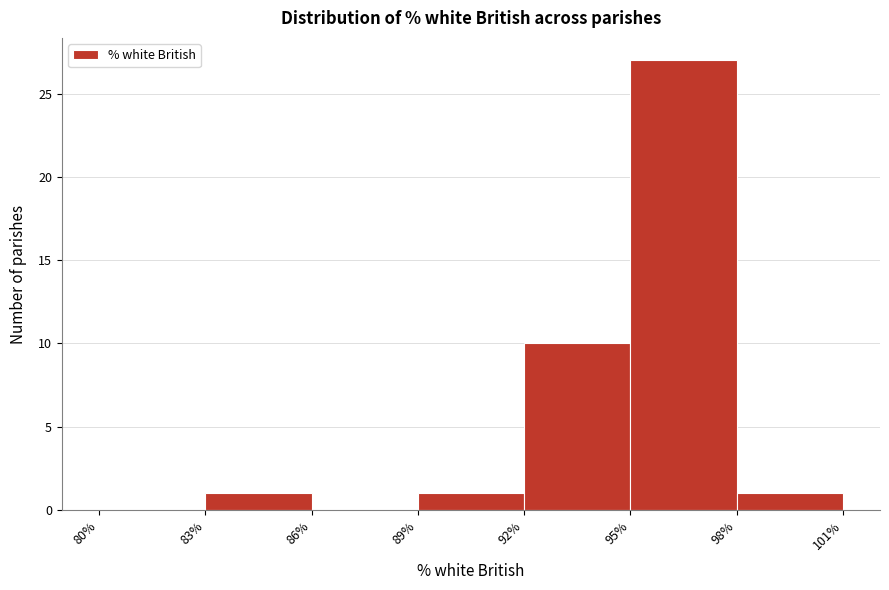

Over which range of the x-axis is the bar tallest?

95% to 98%